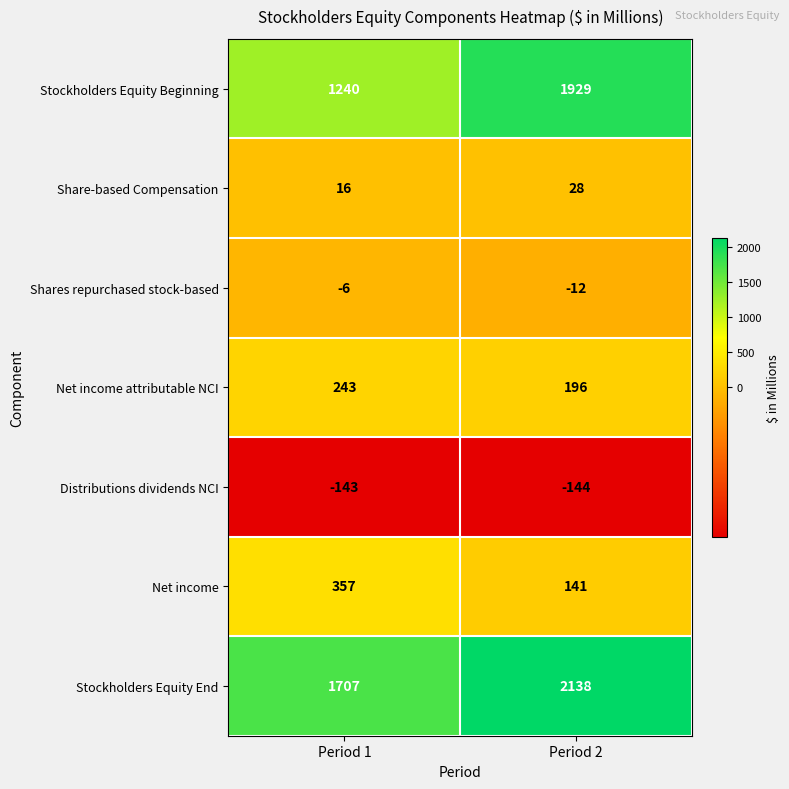

At which category is the sum across all series the highest?

Period 2